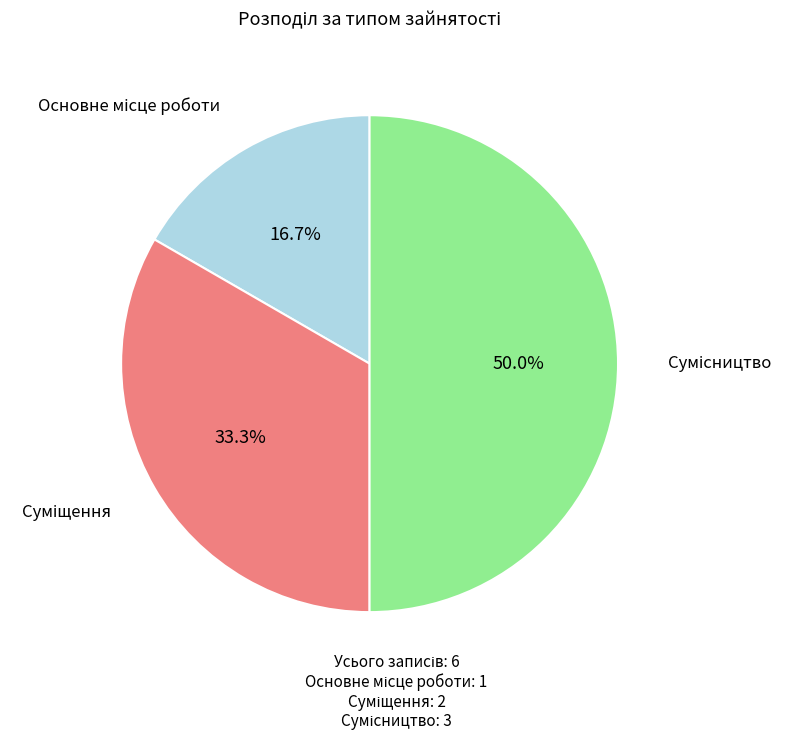

Is Основне місце роботи the majority of the pie?

No